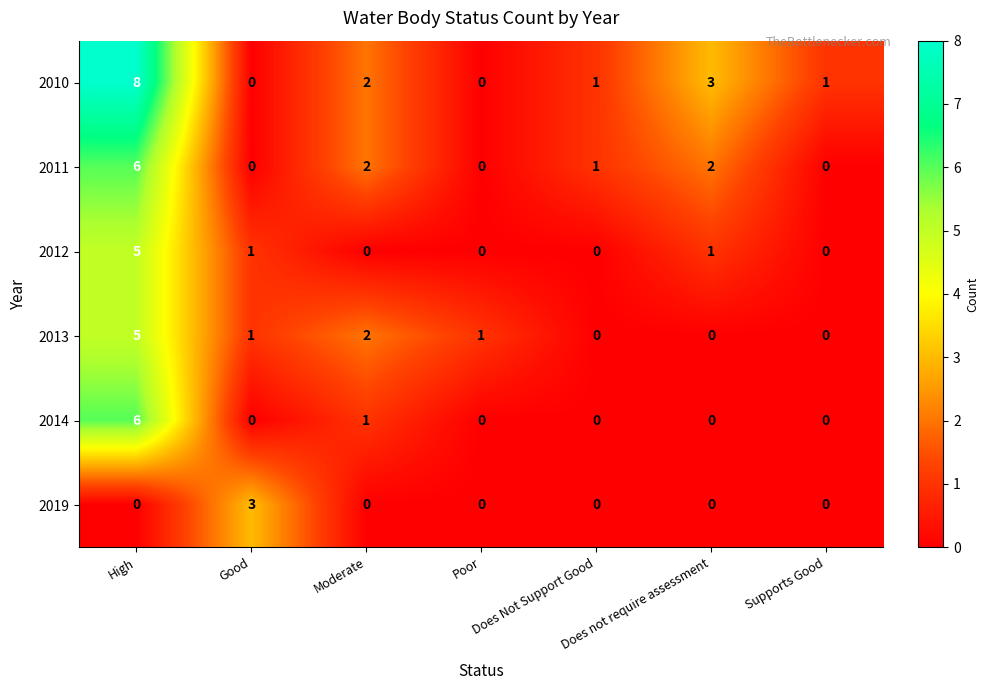

How many series are shown in this chart?

6